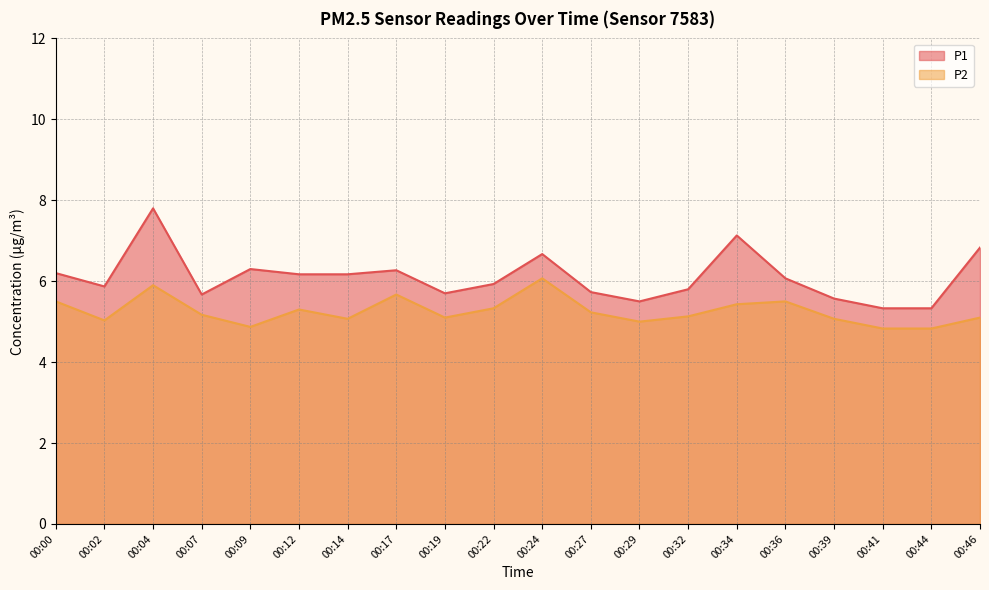

True or false: P1 has a value of 6.2 at 00:12.

True